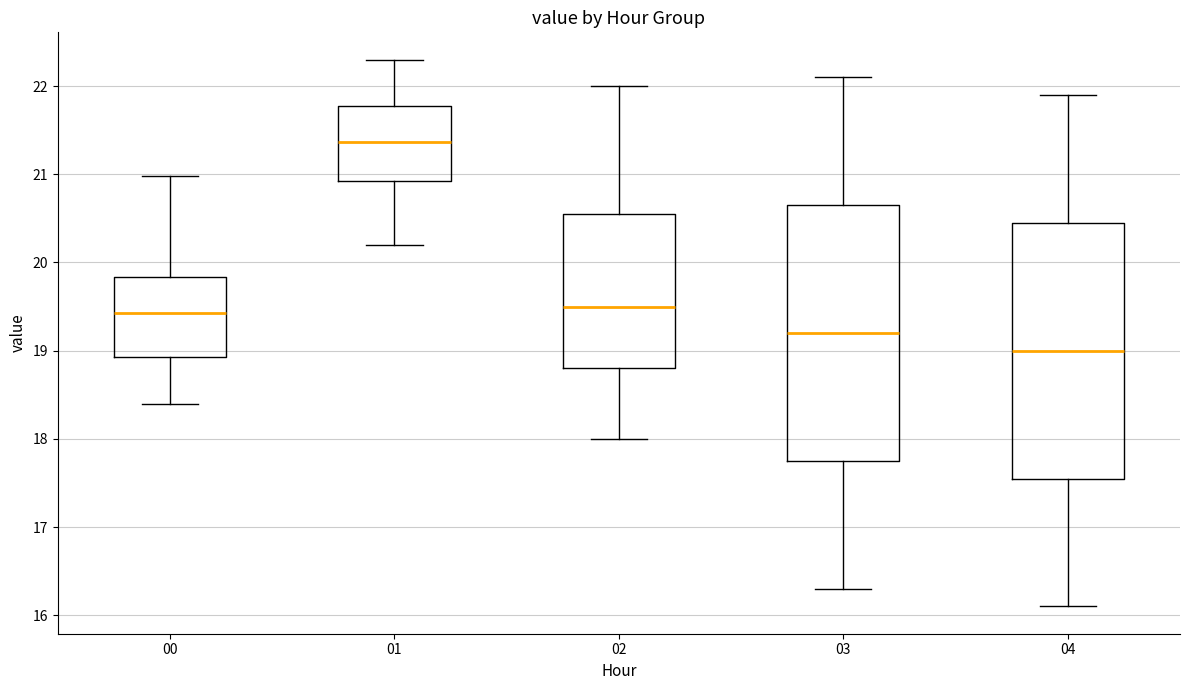

Reading left to right, transcribe this box plot: for each box, give where its median line is, the range the box spans, and where its two whiskers end, as read against the y-axis. The values are not printed on the chart, so give them approximately, as read against the axis.

00: median 19.4, box 18.9 to 19.8, whiskers 18.4 to 21.0
01: median 21.4, box 20.9 to 21.8, whiskers 20.2 to 22.3
02: median 19.5, box 18.8 to 20.6, whiskers 18.0 to 22.0
03: median 19.2, box 17.8 to 20.7, whiskers 16.3 to 22.1
04: median 19.0, box 17.6 to 20.5, whiskers 16.1 to 21.9